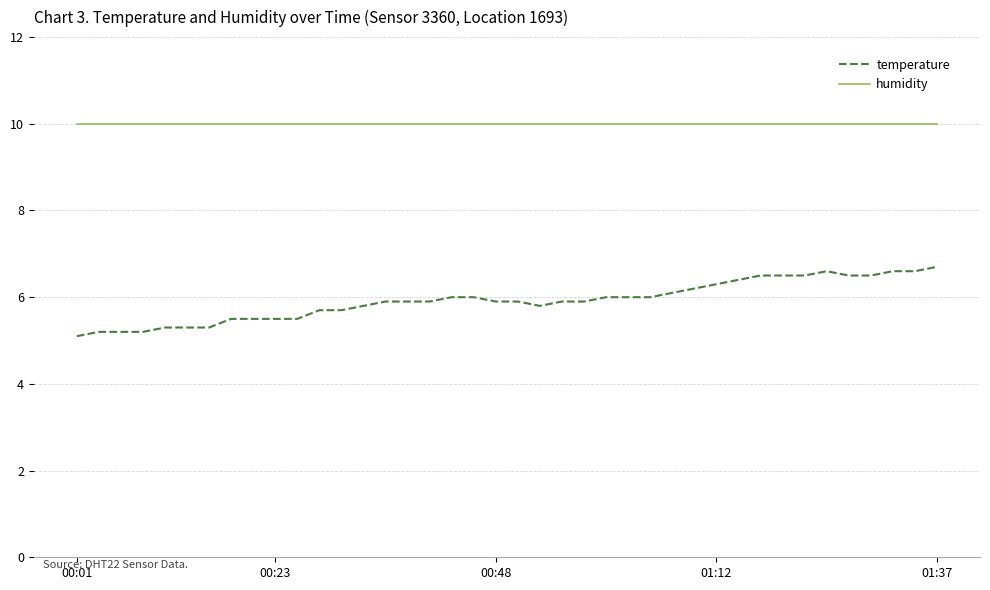

What is the highest value of the temperature series?

6.7